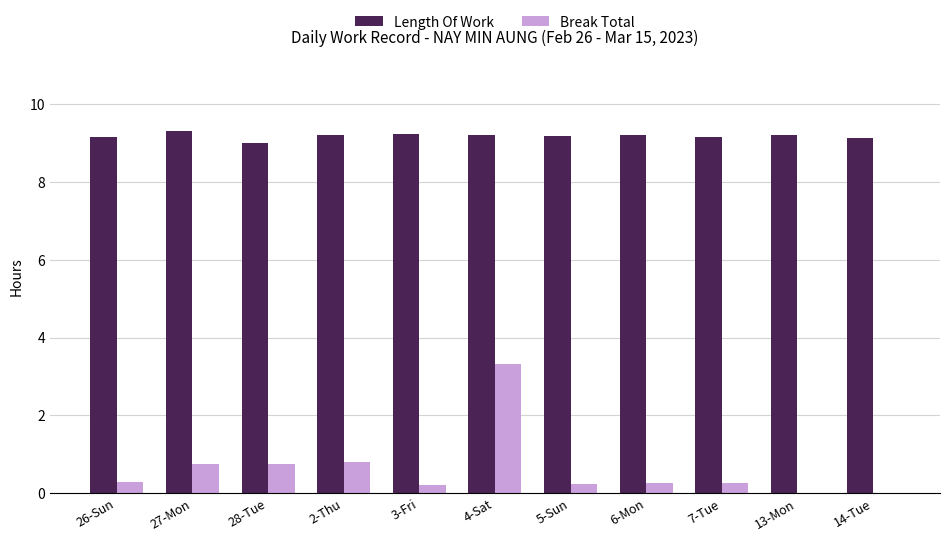

Which series has the largest range (max minus min)?

Break Total